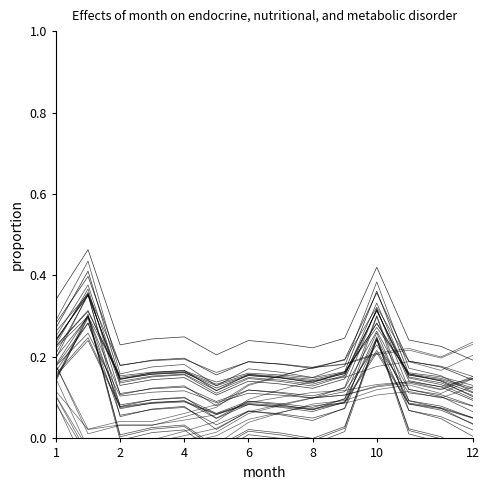

How many categories are shown in the chart?

14